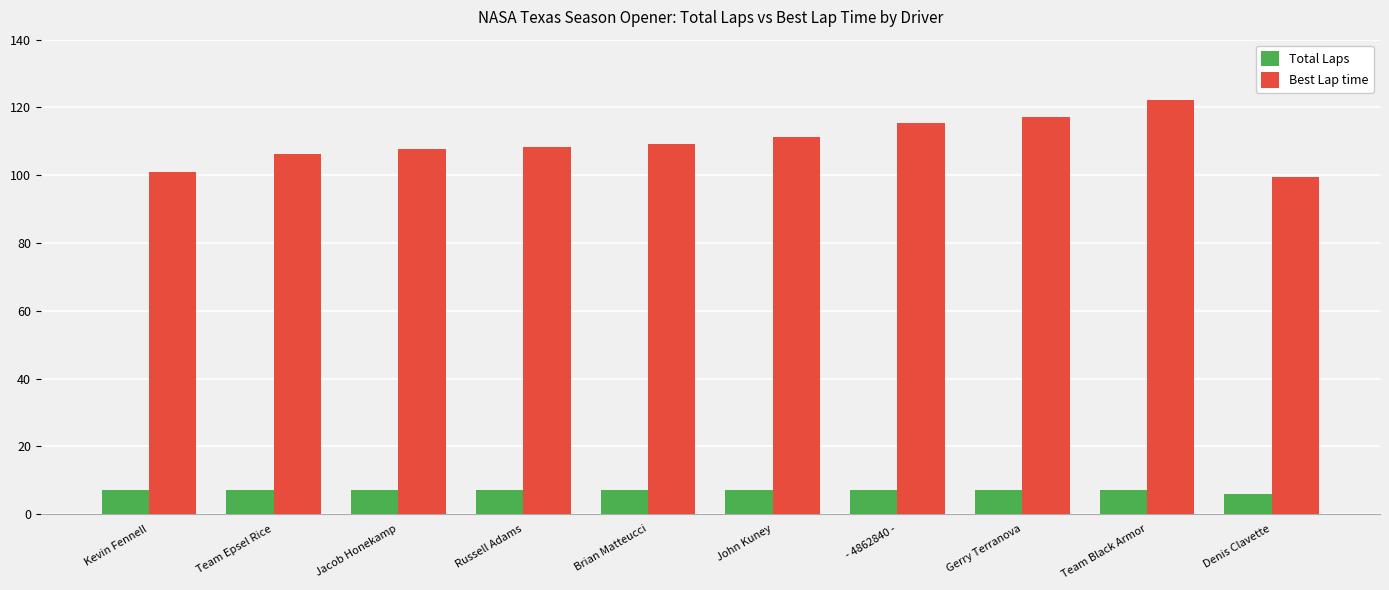

At how many categories does at least one series exceed 82?

10